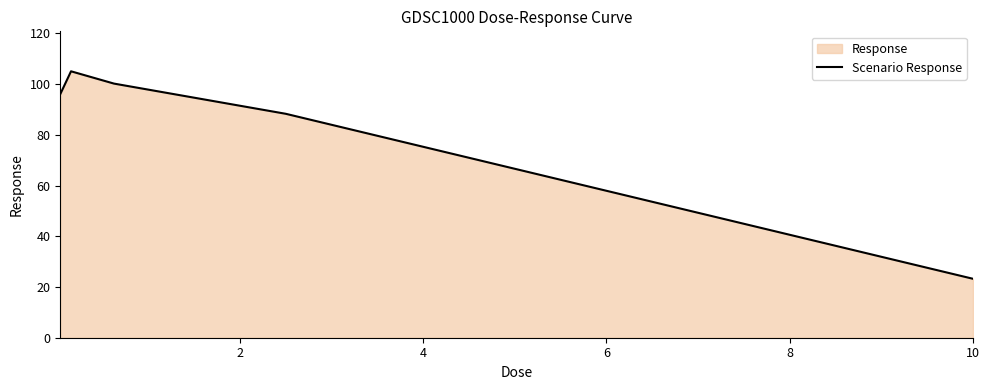

What is the maximum value shown in the chart?

105.1